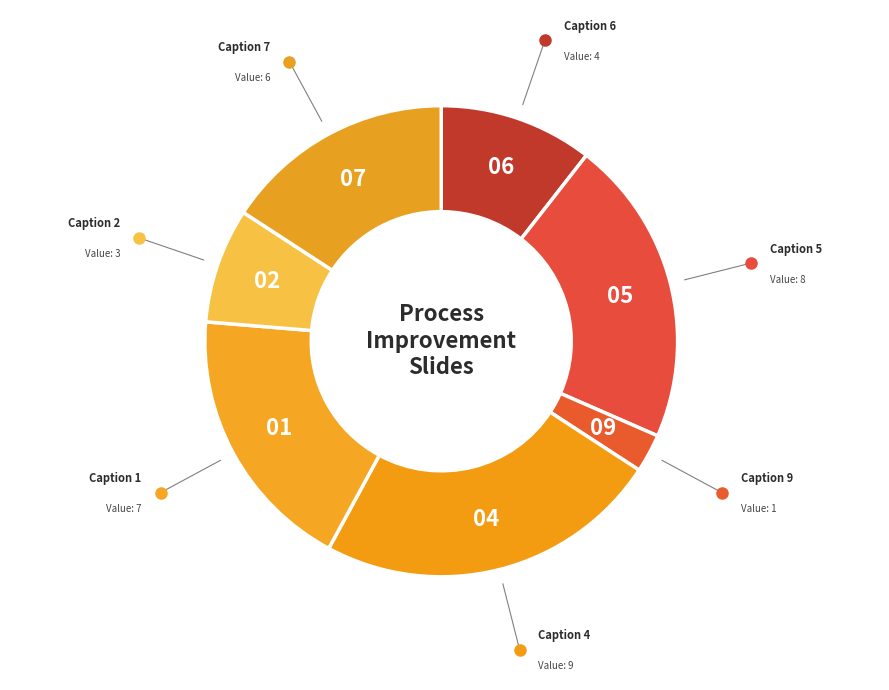

How many segments does this pie chart have?

7